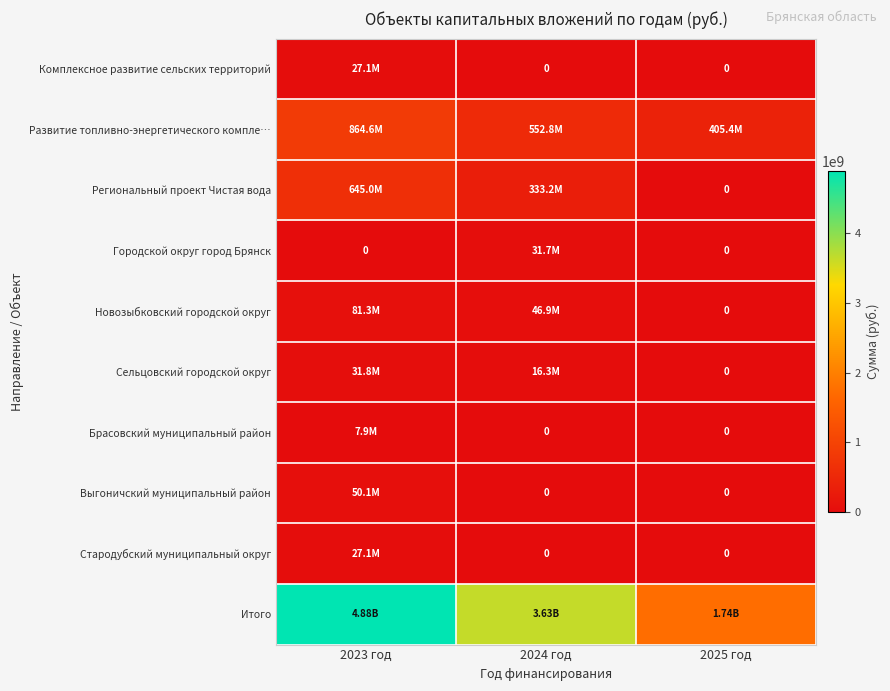

Which has a higher value, 2025 год or 2023 год?

2023 год